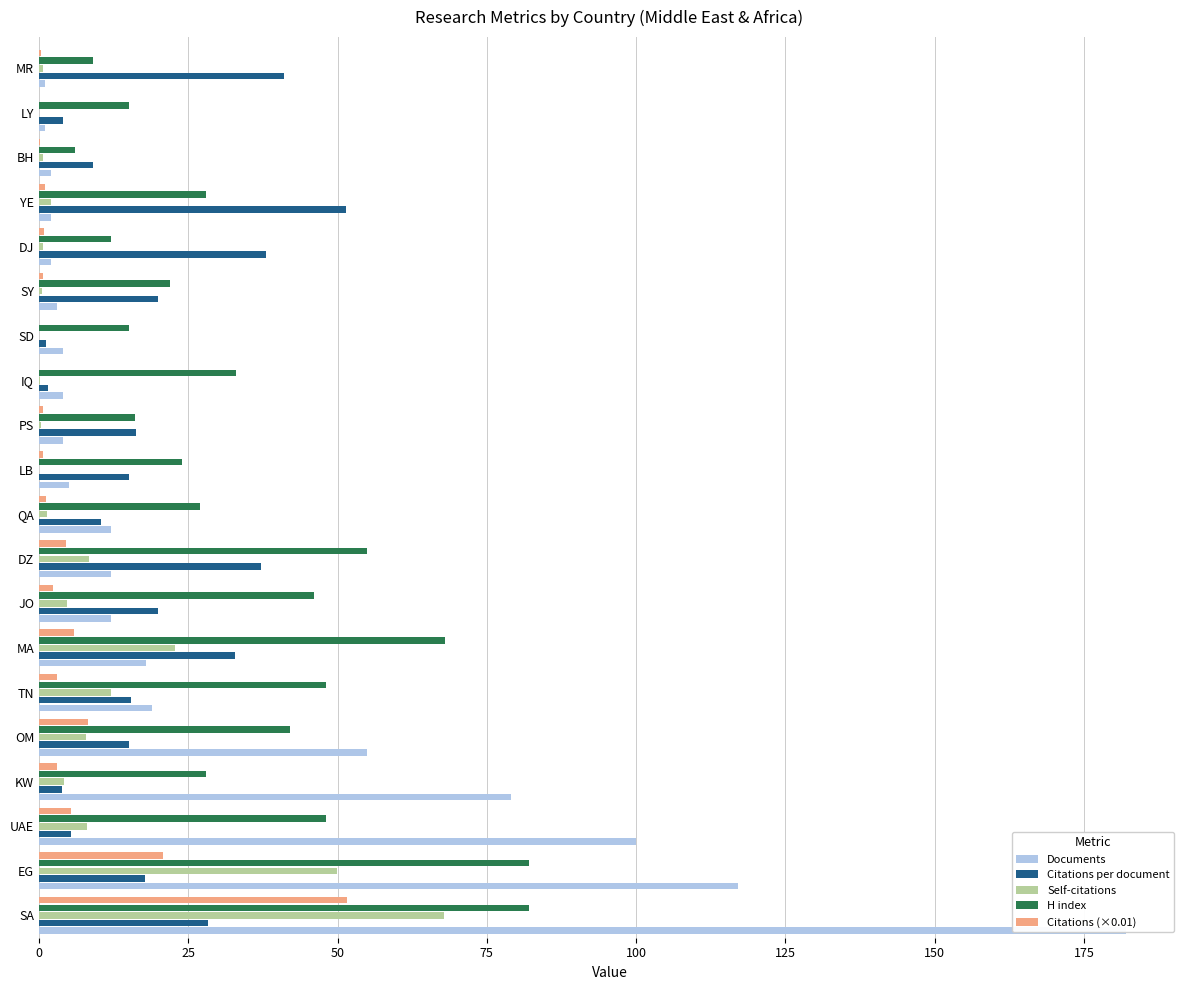

Reading right to left, what are all the values shown in this chart?

Documents: 1.0	1.0	2.0	2.0	2.0	3.0	4.0	4.0	4.0	5.0	12.0	12.0	12.0	18.0	19.0	55.0	79.0	100.0	117.0	182.0
Citations per document: 41.0	4.0	9.0	51.5	38.0	20.0	1.2	1.5	16.2	15.0	10.3	37.2	20.0	32.8	15.5	15.1	3.9	5.4	17.8	28.4
Self-citations: 0.7	0.0	0.6	2.0	0.6	0.5	0.0	0.1	0.4	0.0	1.3	8.3	4.7	22.7	12.0	7.9	4.2	8.0	49.9	67.8
H index: 9.0	15.0	6.0	28.0	12.0	22.0	15.0	33.0	16.0	24.0	27.0	55.0	46.0	68.0	48.0	42.0	28.0	48.0	82.0	82.0
Citations (×0.01): 0.4	0.0	0.2	1.0	0.8	0.6	0.1	0.1	0.7	0.8	1.2	4.5	2.4	5.9	2.9	8.3	3.0	5.4	20.8	51.6